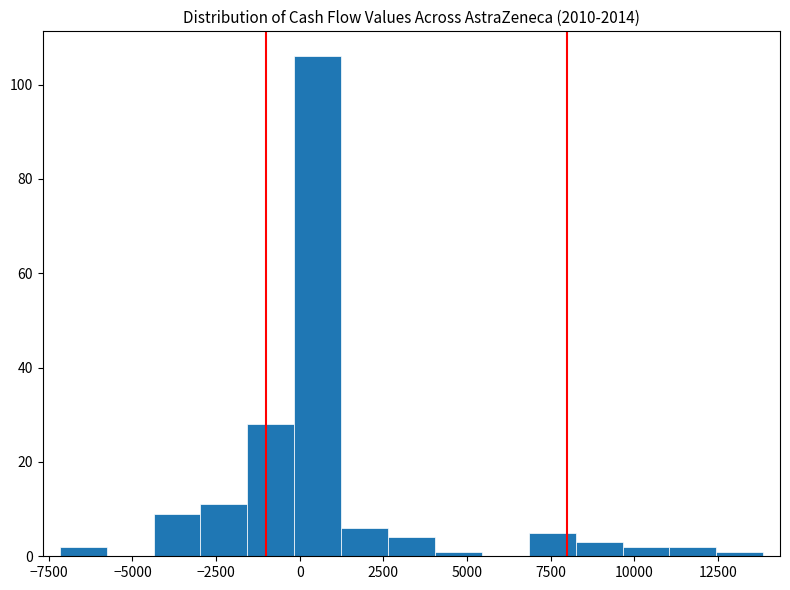

Around what value on the x-axis is the tallest bar? Give the approximate position of its centre, as read against the axis.

500